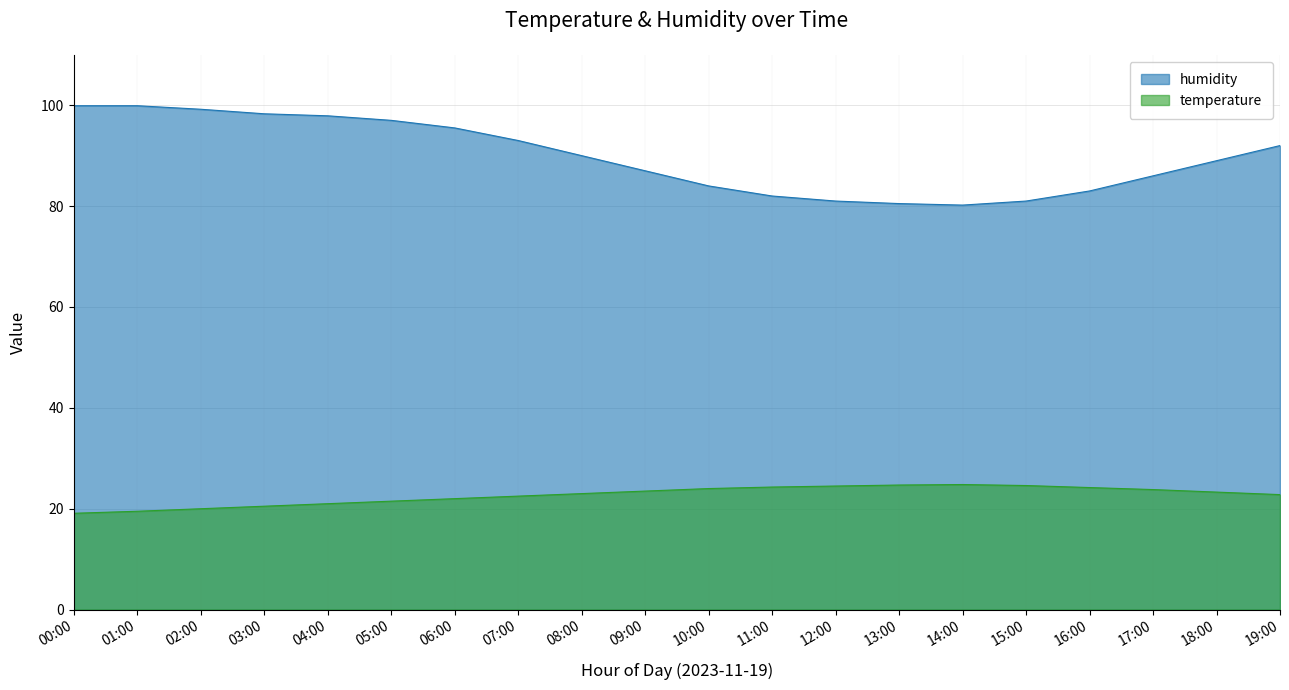

What are all the series names shown in the legend?

humidity, temperature